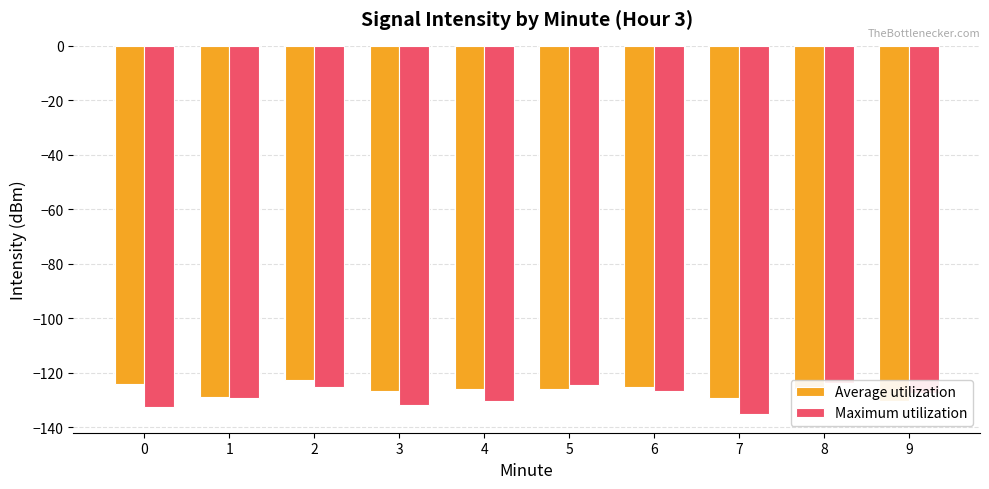

What is the value of the Maximum utilization bar at the 3rd from the left?

-125.0